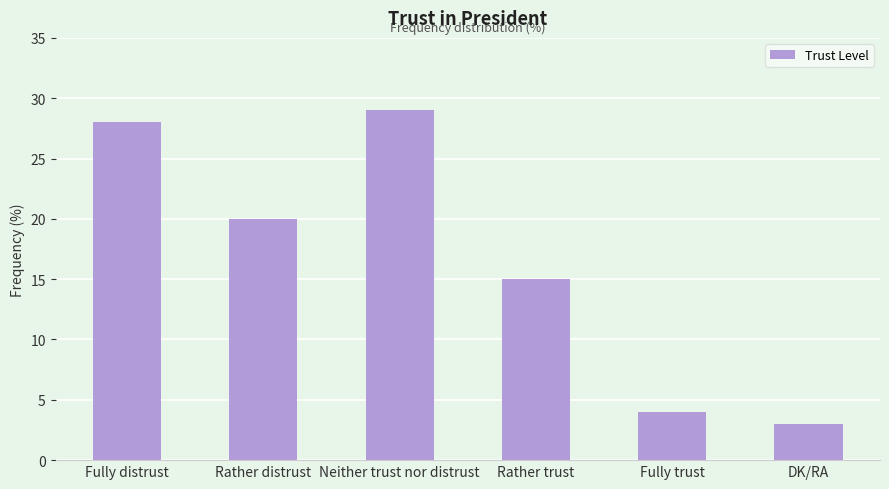

What is the difference between the values at Rather trust and Fully trust?

11